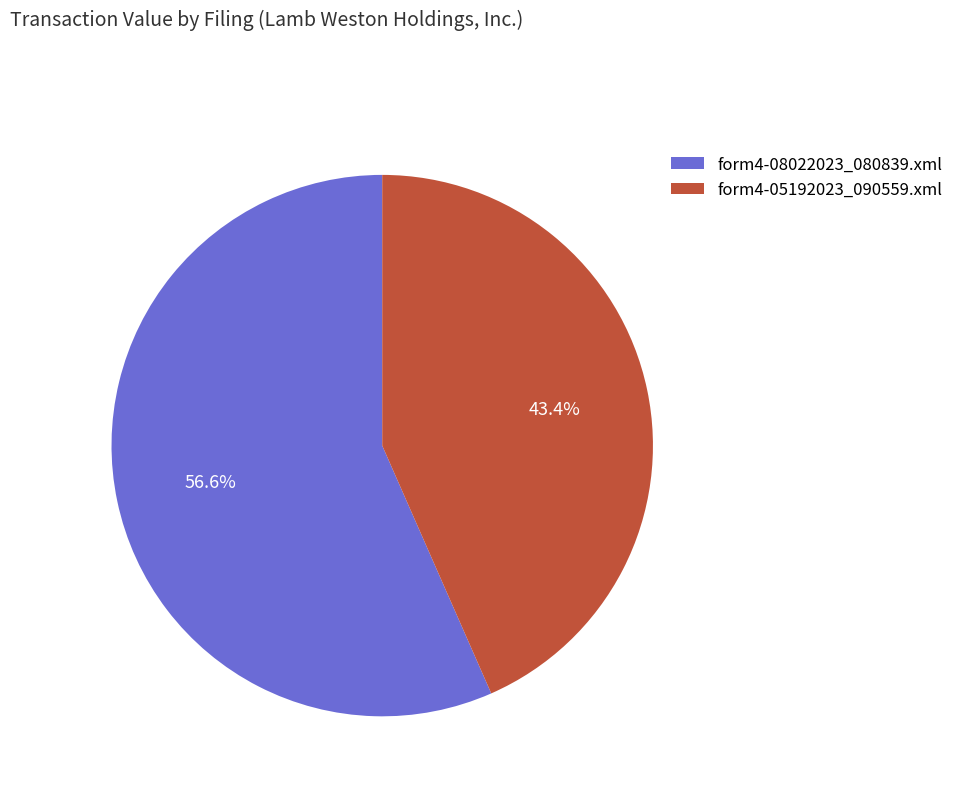

Which slice represents more than half of the pie?

form4-08022023_080839.xml